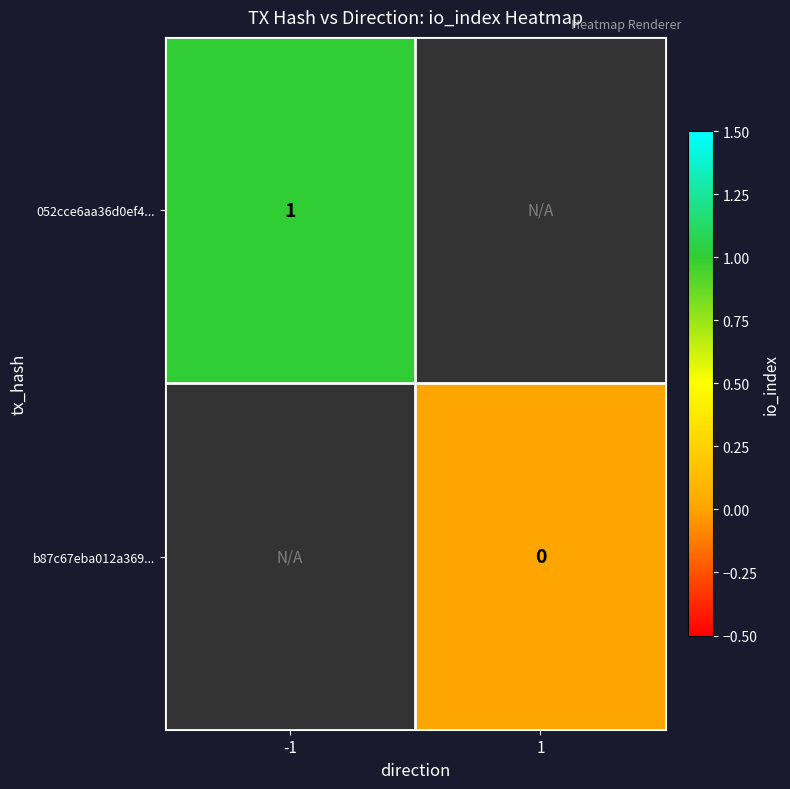

Is the value of b87c67eba012a369... at 1 greater than the value of 052cce6aa36d0ef4... at -1?

No